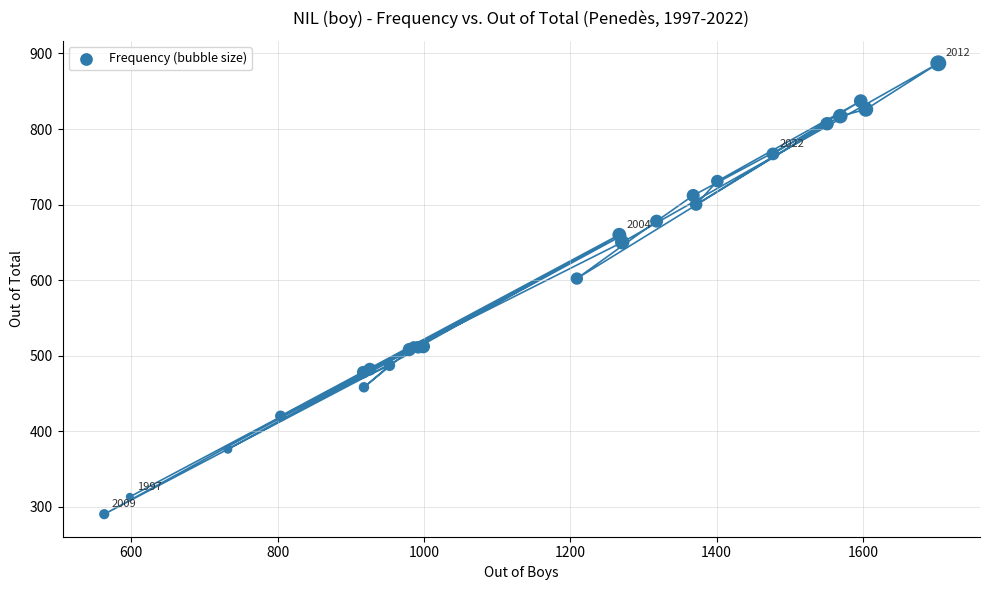

What Y value in the scatter plot is closest to 588?

602